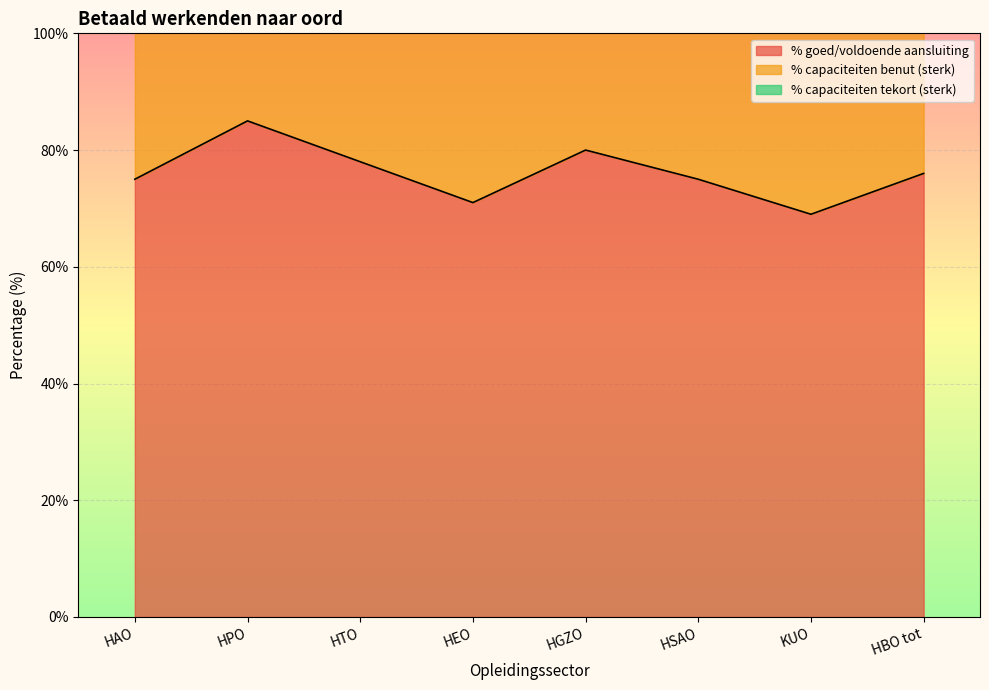

What is the label of the 8th point from the left?

HBO tot